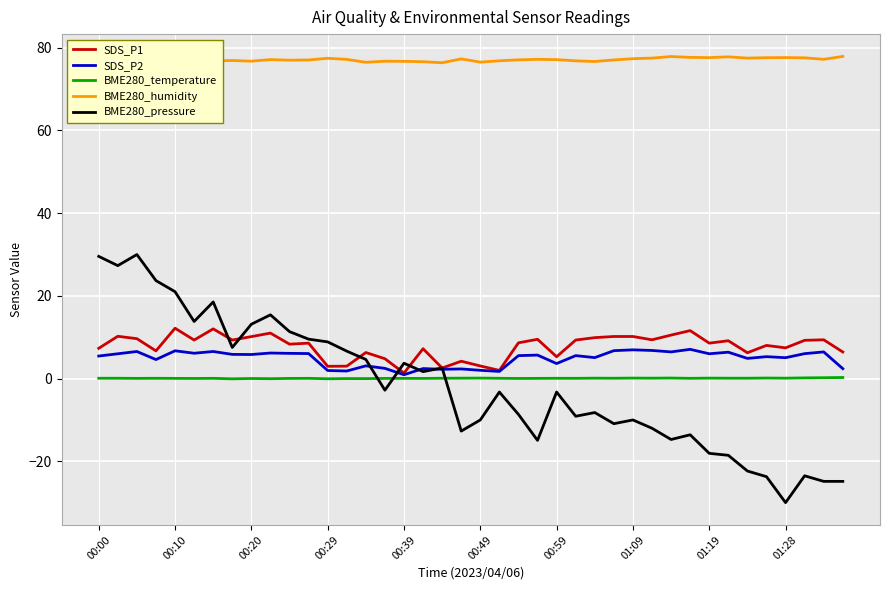

List the series in order of their peak value, lowest first.

BME280_temperature, SDS_P2, SDS_P1, BME280_pressure, BME280_humidity